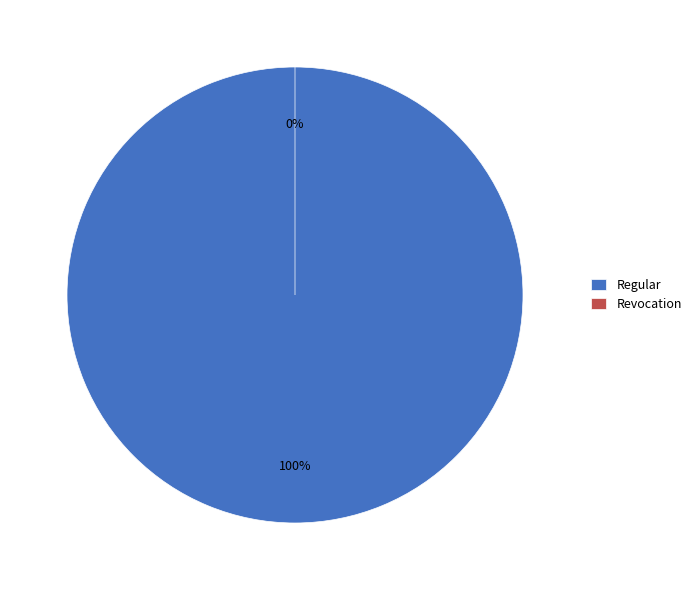

To the nearest percent, what is the average slice percentage?

50%